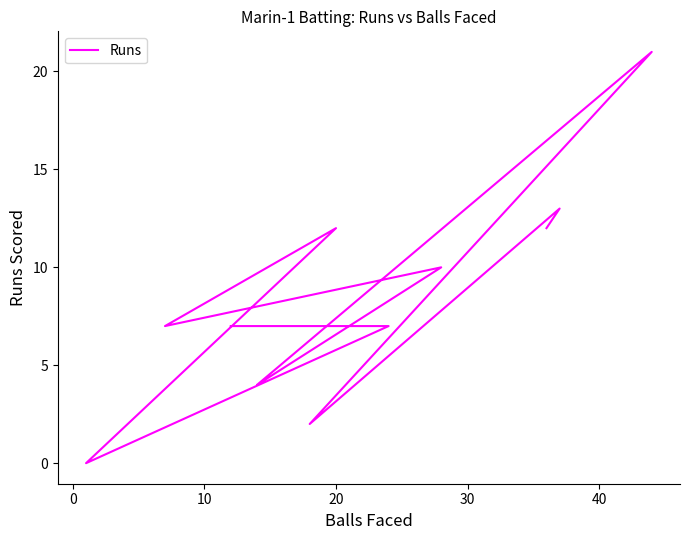

What is the maximum value shown in the chart?

21